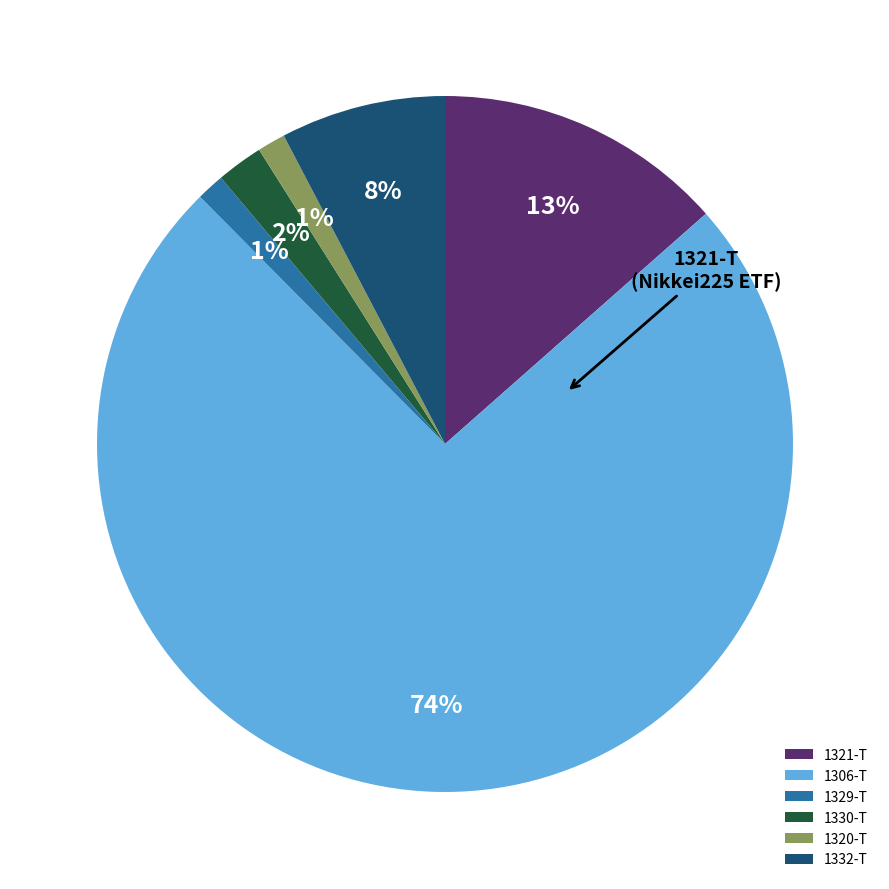

To the nearest percent, what is the average slice percentage?

17%